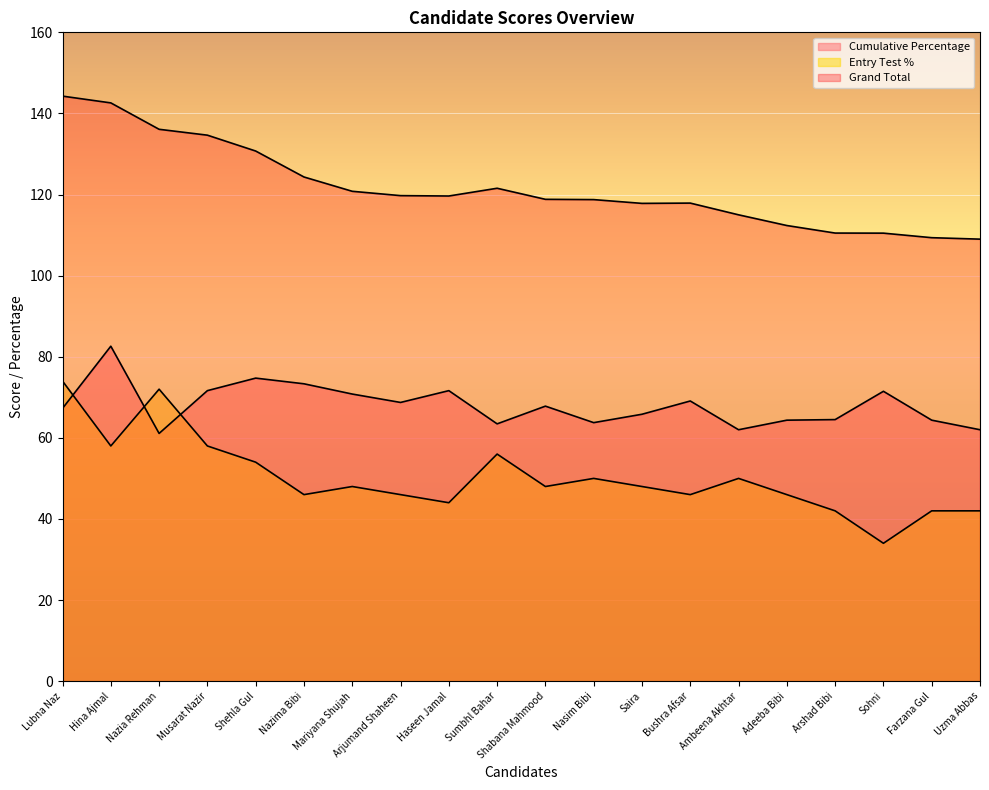

How many lines are shown in the chart?

3